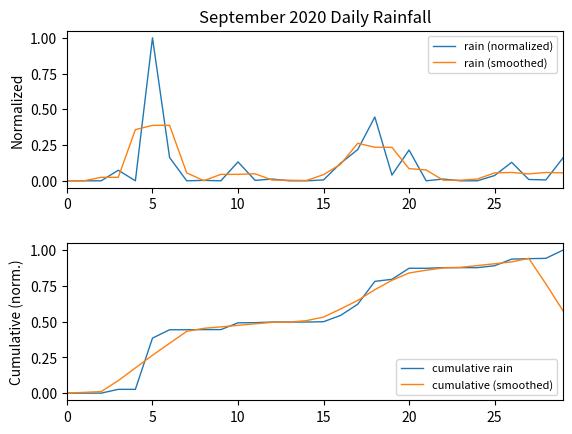

True or false: cumulative rain and rain (smoothed) intersect in this chart.

True